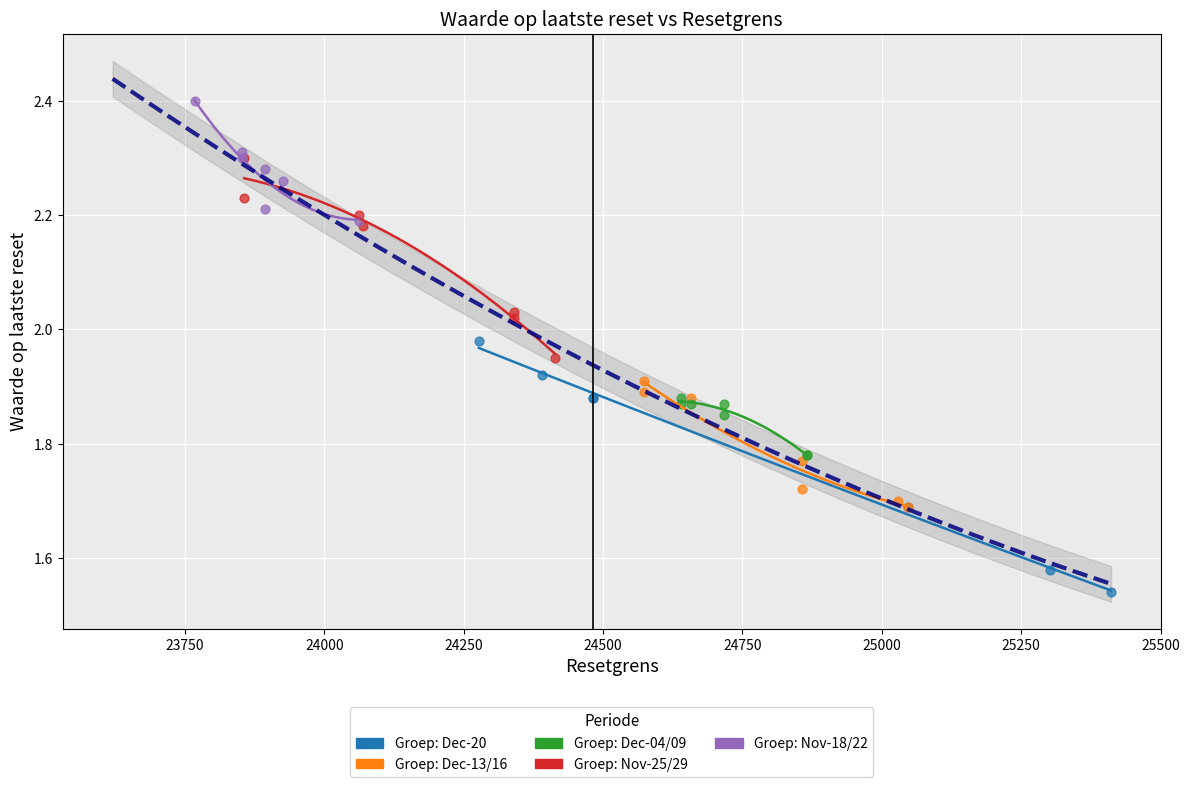

Which series contains the lowest Y value?

Groep: Dec-20